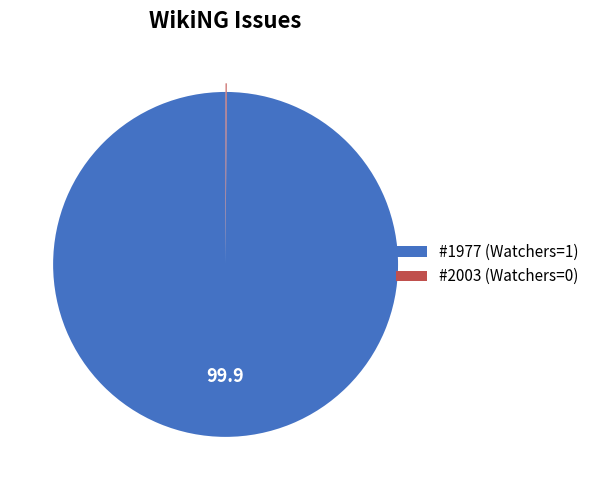

Which slice is the largest?

#1977 (Watchers=1)